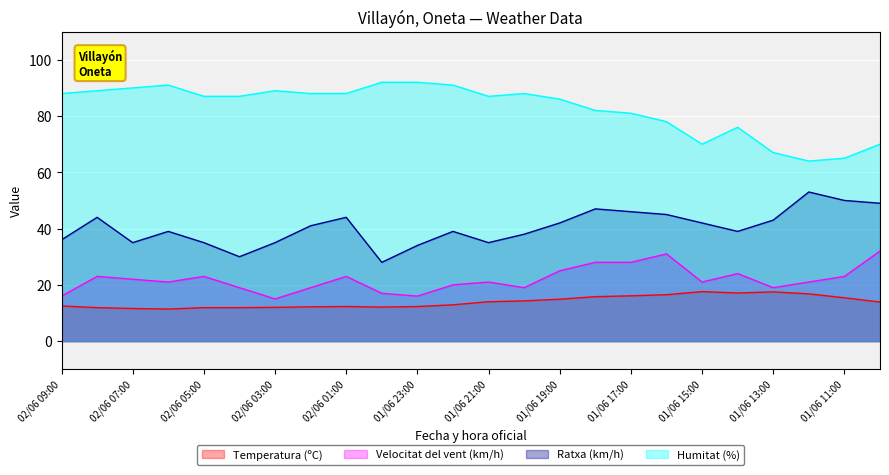

Where is Ratxa (km/h) nearest to the value 40?

02/06 06:00